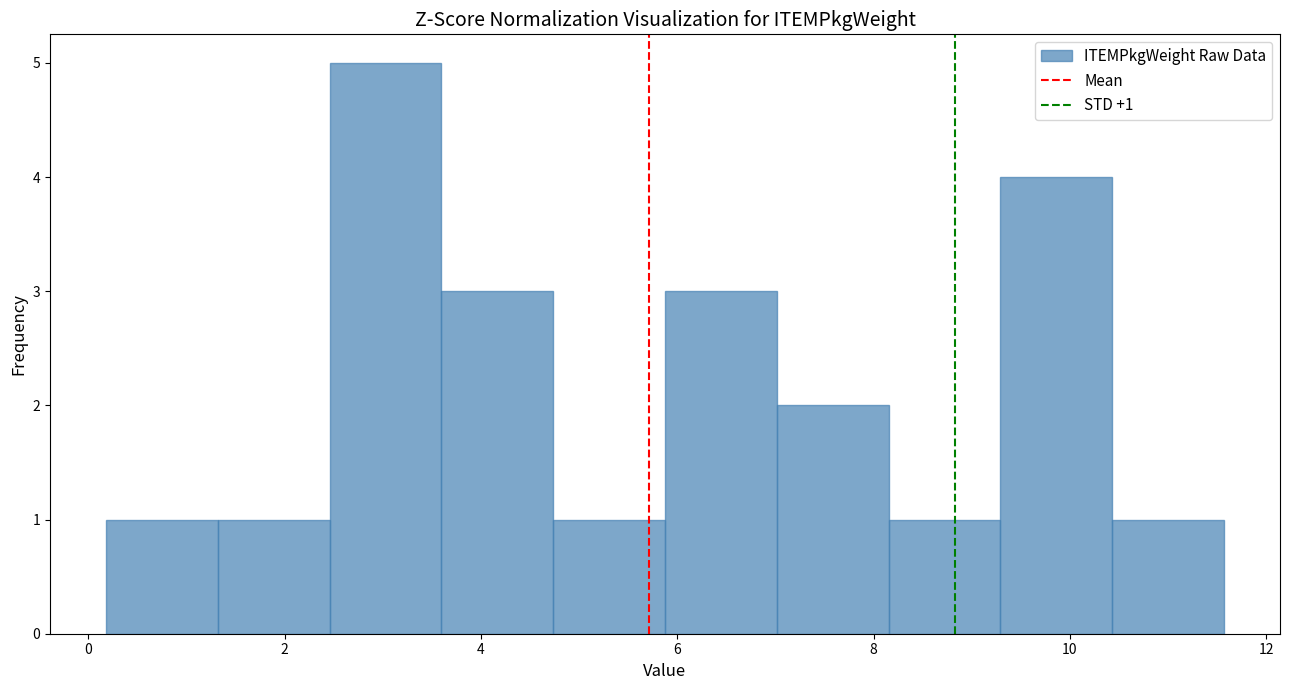

Over which range of the x-axis is the bar tallest?

2.4 to 3.6